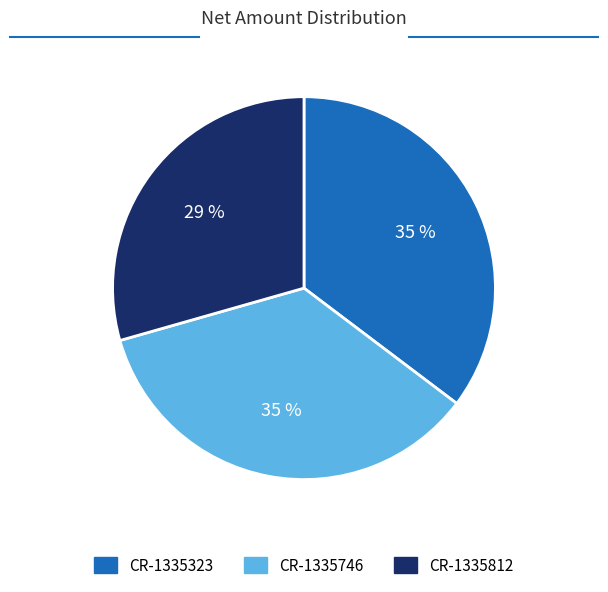

Which slice is the smallest?

CR-1335812